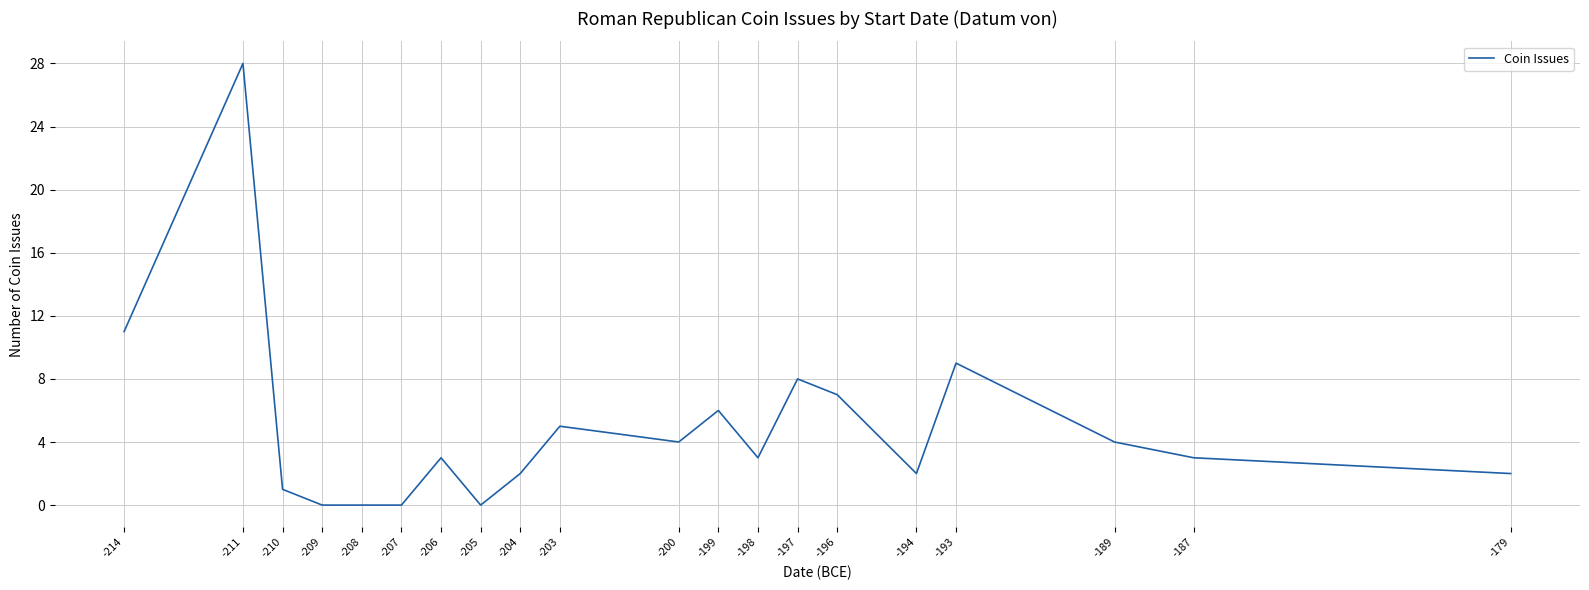

Does the chart display data point markers on the line(s)?

No